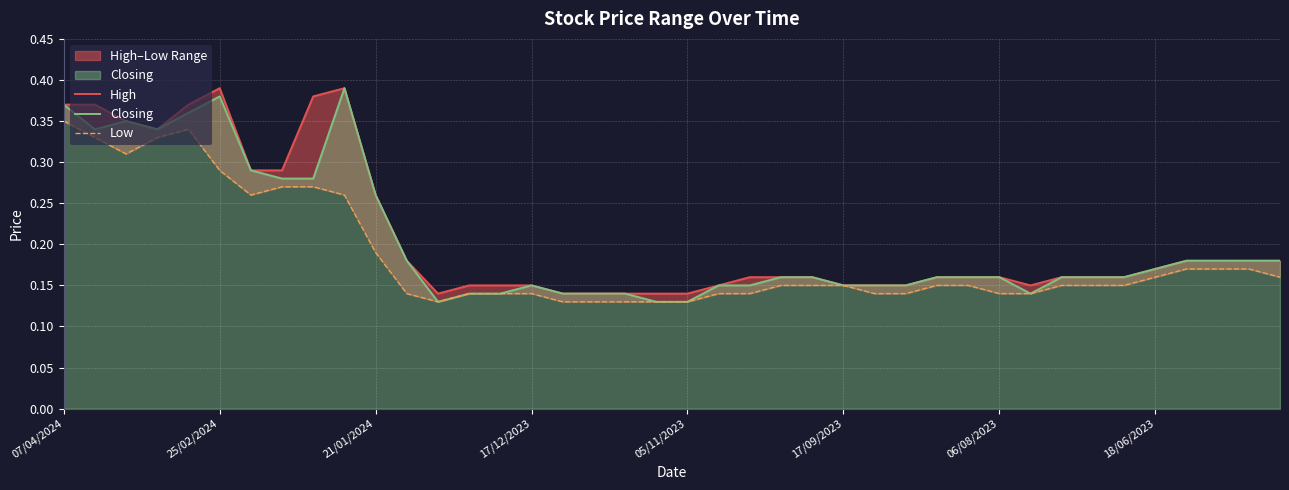

The Low series shows 0.1 at 14. True or false?

False